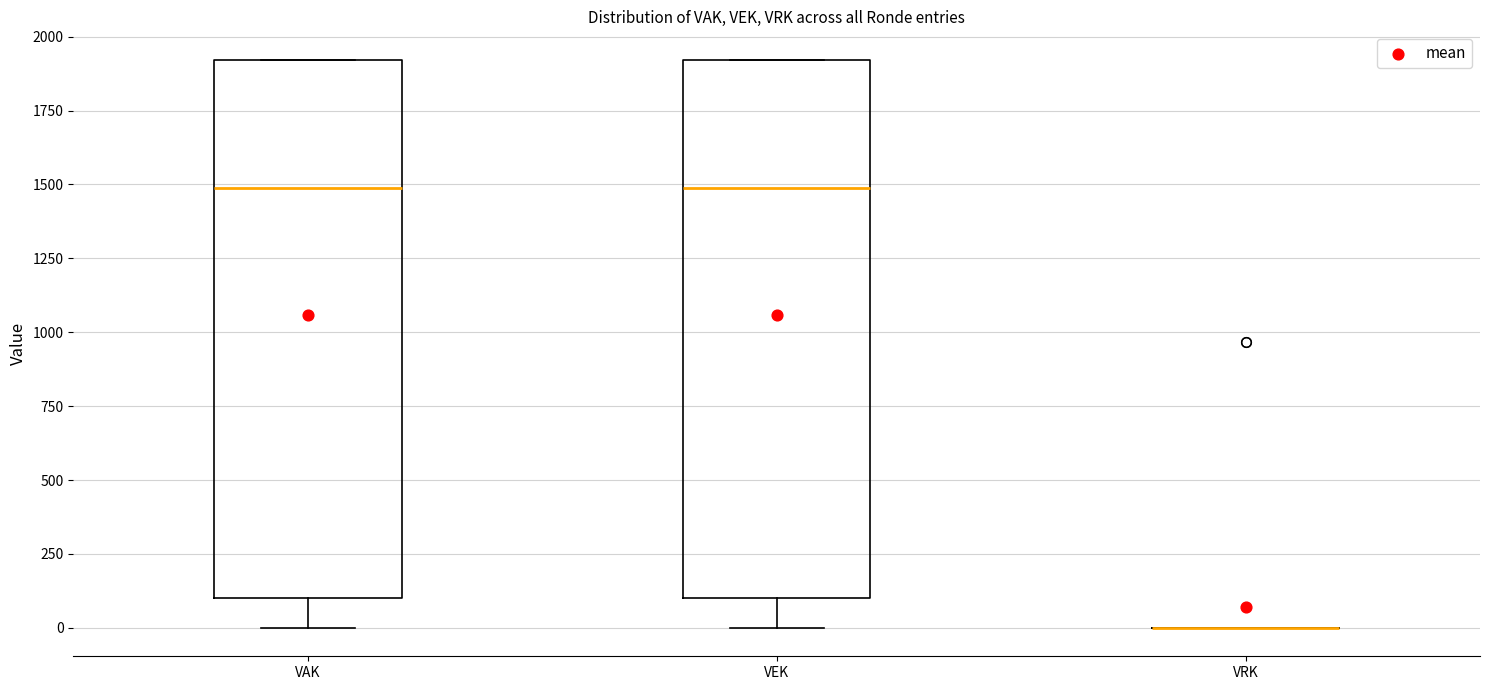

Reading left to right, transcribe this box plot: for each box, give where its median line is, the range the box spans, and where its two whiskers end, as read against the y-axis. The values are not printed on the chart, so give them approximately, as read against the axis.

VAK: median 1500, box 100 to 1900, whiskers 0 to 1900
VEK: median 1500, box 100 to 1900, whiskers 0 to 1900
VRK: box collapsed to a line at 0, whiskers 0 to 0